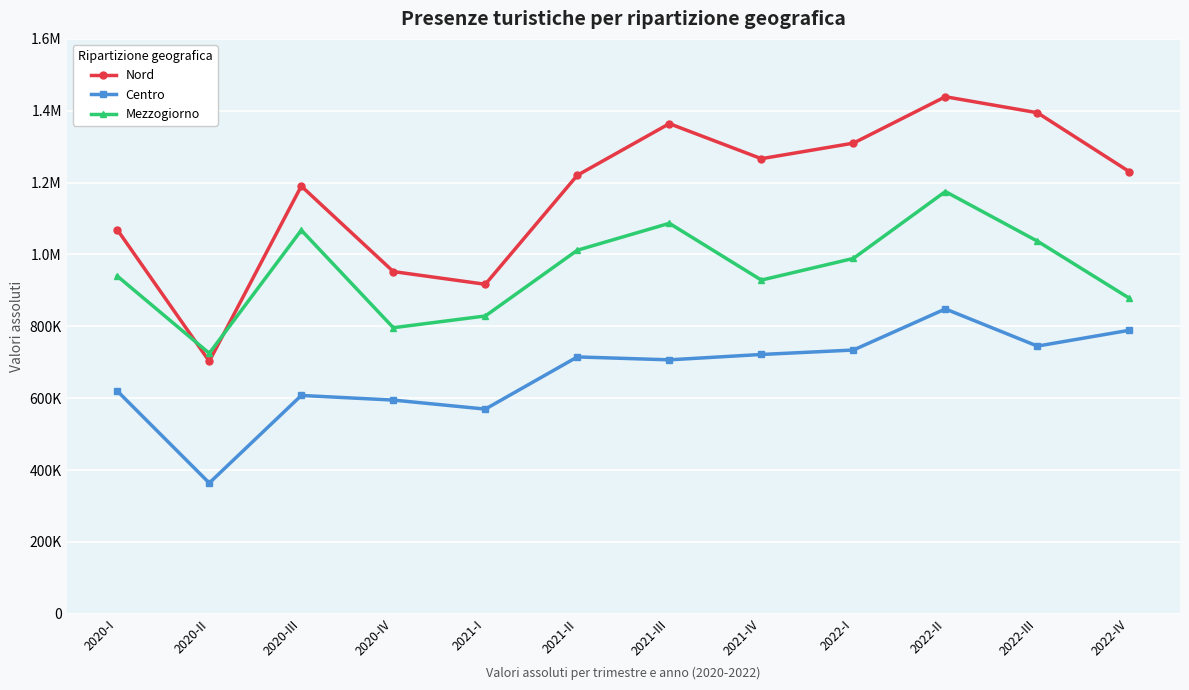

Rank the series at 2021-I from lowest to highest value.

Centro, Mezzogiorno, Nord